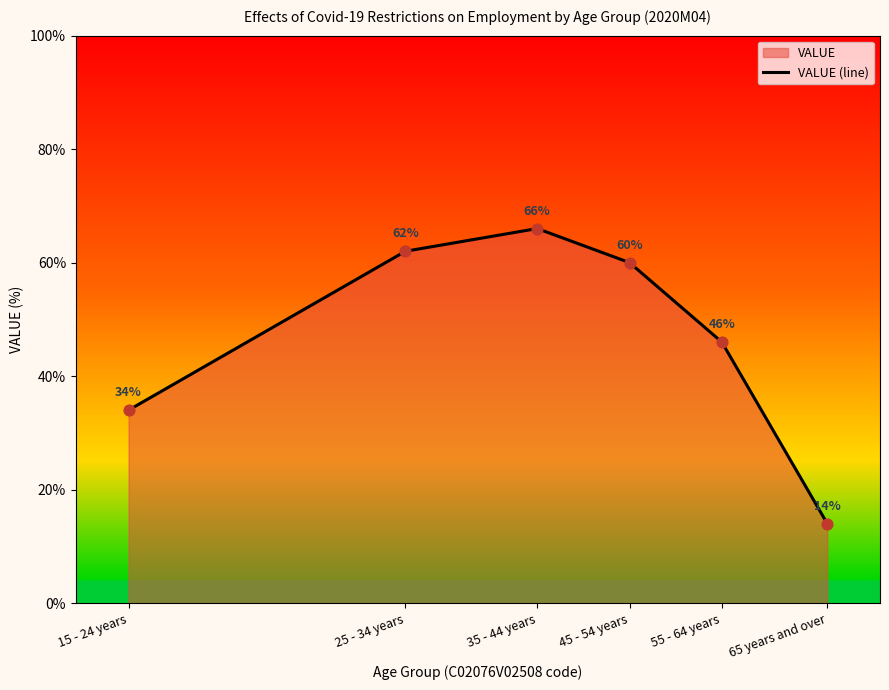

Between 55 - 64 years and 25 - 34 years, which is larger?

25 - 34 years